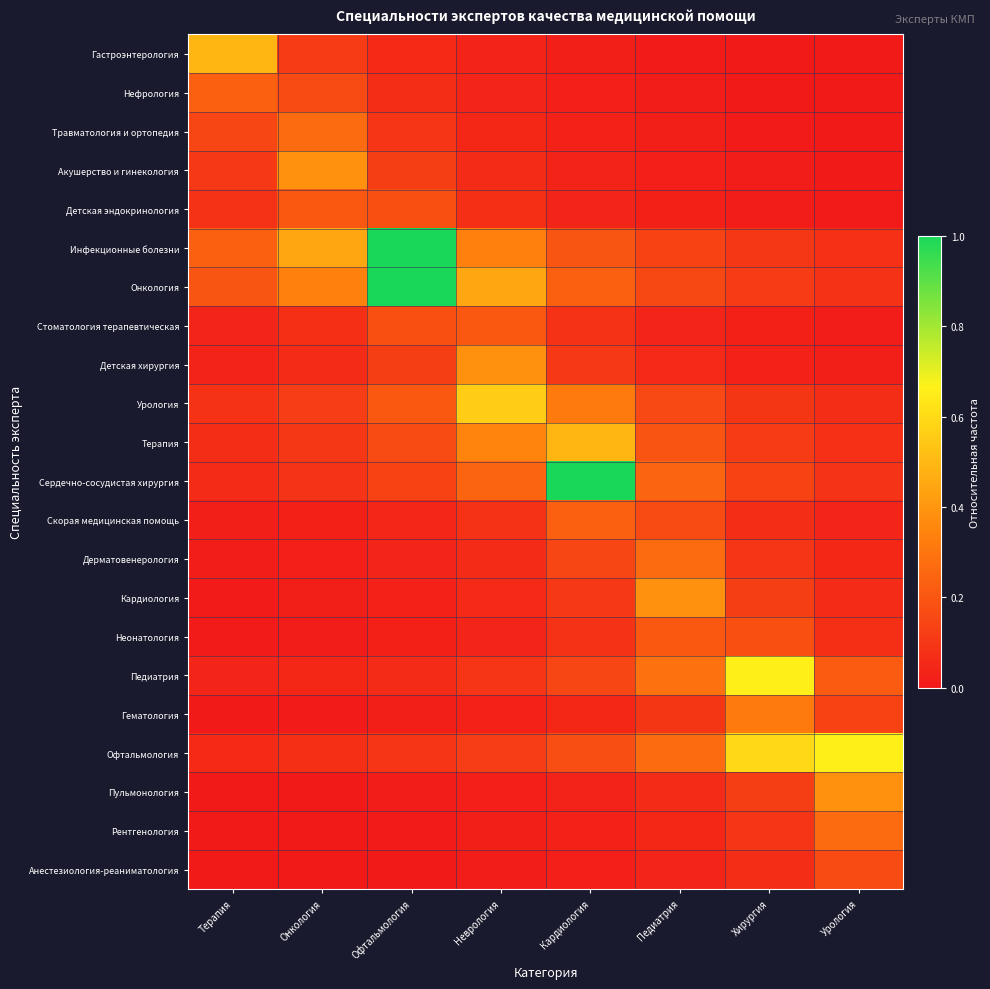

Reading left to right, extract all data points from this chart.

Гастроэнтерология: Терапия=0.5	Онкология=0.1	Офтальмология=0.1	Неврология=0.0	Кардиология=0.0	Педиатрия=0.0	Хирургия=0.0	Урология=0.0
Нефрология: Терапия=0.2	Онкология=0.2	Офтальмология=0.1	Неврология=0.0	Кардиология=0.0	Педиатрия=0.0	Хирургия=0.0	Урология=0.0
Травматология и ортопедия: Терапия=0.1	Онкология=0.3	Офтальмология=0.1	Неврология=0.0	Кардиология=0.0	Педиатрия=0.0	Хирургия=0.0	Урология=0.0
Акушерство и гинекология: Терапия=0.1	Онкология=0.4	Офтальмология=0.1	Неврология=0.1	Кардиология=0.0	Педиатрия=0.0	Хирургия=0.0	Урология=0.0
Детская эндокринология: Терапия=0.1	Онкология=0.2	Офтальмология=0.2	Неврология=0.1	Кардиология=0.0	Педиатрия=0.0	Хирургия=0.0	Урология=0.0
Инфекционные болезни: Терапия=0.2	Онкология=0.4	Офтальмология=1.0	Неврология=0.3	Кардиология=0.2	Педиатрия=0.1	Хирургия=0.1	Урология=0.1
Онкология: Терапия=0.2	Онкология=0.3	Офтальмология=1.0	Неврология=0.4	Кардиология=0.2	Педиатрия=0.2	Хирургия=0.1	Урология=0.1
Стоматология терапевтическая: Терапия=0.0	Онкология=0.1	Офтальмология=0.2	Неврология=0.2	Кардиология=0.1	Педиатрия=0.0	Хирургия=0.0	Урология=0.0
Детская хирургия: Терапия=0.0	Онкология=0.1	Офтальмология=0.1	Неврология=0.4	Кардиология=0.1	Педиатрия=0.1	Хирургия=0.0	Урология=0.0
Урология: Терапия=0.1	Онкология=0.1	Офтальмология=0.2	Неврология=0.6	Кардиология=0.3	Педиатрия=0.2	Хирургия=0.1	Урология=0.1
Терапия: Терапия=0.1	Онкология=0.1	Офтальмология=0.2	Неврология=0.3	Кардиология=0.5	Педиатрия=0.2	Хирургия=0.1	Урология=0.1
Сердечно-сосудистая хирургия: Терапия=0.1	Онкология=0.1	Офтальмология=0.1	Неврология=0.2	Кардиология=1.0	Педиатрия=0.2	Хирургия=0.1	Урология=0.1
Скорая медицинская помощь: Терапия=0.0	Онкология=0.0	Офтальмология=0.0	Неврология=0.1	Кардиология=0.2	Педиатрия=0.2	Хирургия=0.1	Урология=0.0
Дерматовенерология: Терапия=0.0	Онкология=0.0	Офтальмология=0.0	Неврология=0.1	Кардиология=0.1	Педиатрия=0.3	Хирургия=0.1	Урология=0.0
Кардиология: Терапия=0.0	Онкология=0.0	Офтальмология=0.0	Неврология=0.1	Кардиология=0.1	Педиатрия=0.4	Хирургия=0.1	Урология=0.1
Неонатология: Терапия=0.0	Онкология=0.0	Офтальмология=0.0	Неврология=0.0	Кардиология=0.1	Педиатрия=0.2	Хирургия=0.2	Урология=0.1
Педиатрия: Терапия=0.0	Онкология=0.0	Офтальмология=0.1	Неврология=0.1	Кардиология=0.1	Педиатрия=0.3	Хирургия=0.7	Урология=0.2
Гематология: Терапия=0.0	Онкология=0.0	Офтальмология=0.0	Неврология=0.0	Кардиология=0.0	Педиатрия=0.1	Хирургия=0.3	Урология=0.1
Офтальмология: Терапия=0.1	Онкология=0.1	Офтальмология=0.1	Неврология=0.1	Кардиология=0.2	Педиатрия=0.3	Хирургия=0.6	Урология=0.7
Пульмонология: Терапия=0.0	Онкология=0.0	Офтальмология=0.0	Неврология=0.0	Кардиология=0.0	Педиатрия=0.1	Хирургия=0.1	Урология=0.4
Рентгенология: Терапия=0.0	Онкология=0.0	Офтальмология=0.0	Неврология=0.0	Кардиология=0.0	Педиатрия=0.0	Хирургия=0.1	Урология=0.3
Анестезиология-реаниматология: Терапия=0.0	Онкология=0.0	Офтальмология=0.0	Неврология=0.0	Кардиология=0.0	Педиатрия=0.0	Хирургия=0.1	Урология=0.2